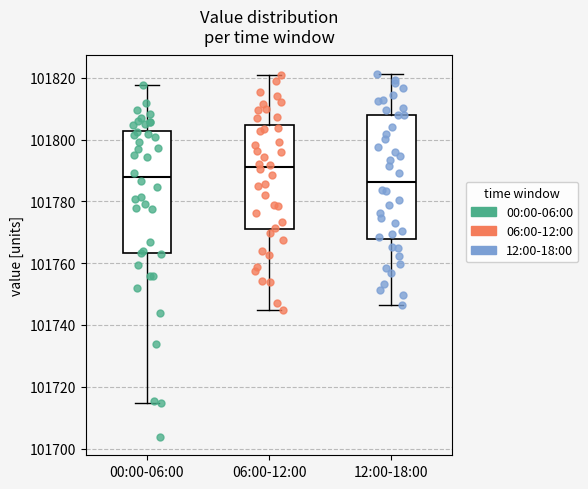

Which box's median line is the highest?

06:00-12:00